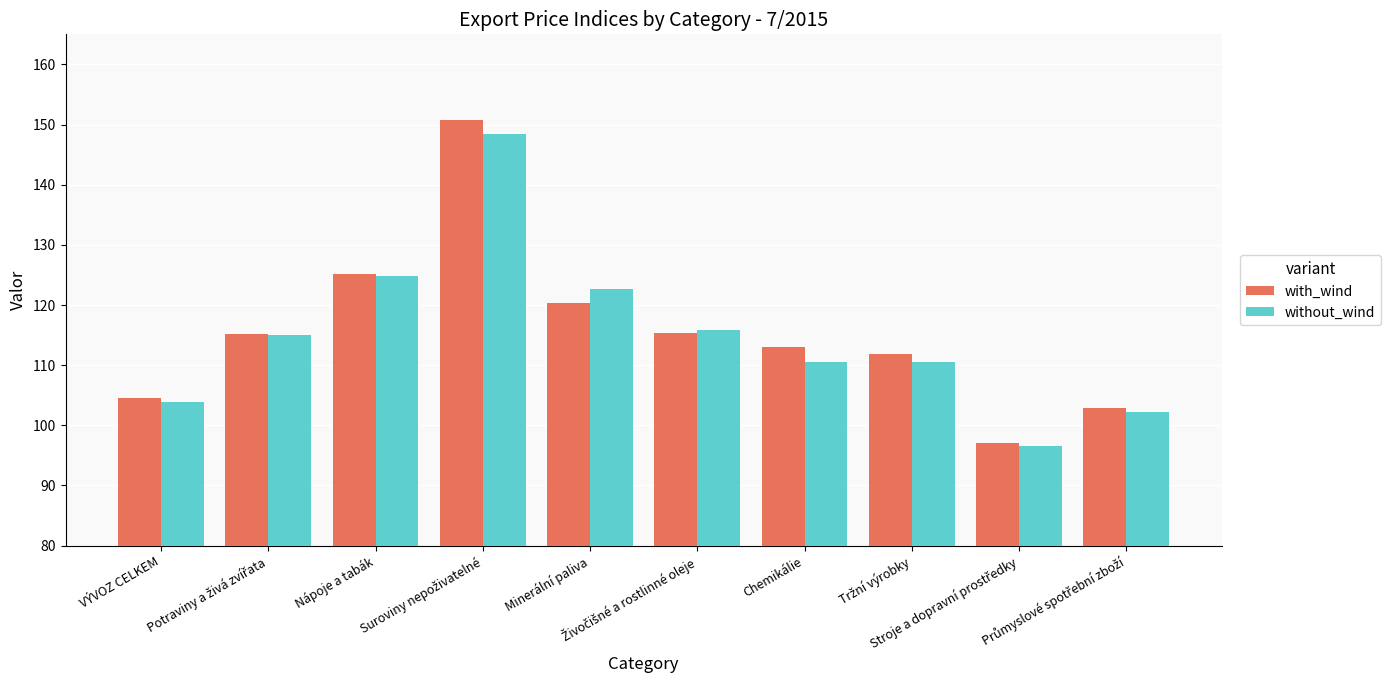

Which series has the largest range (max minus min)?

with_wind